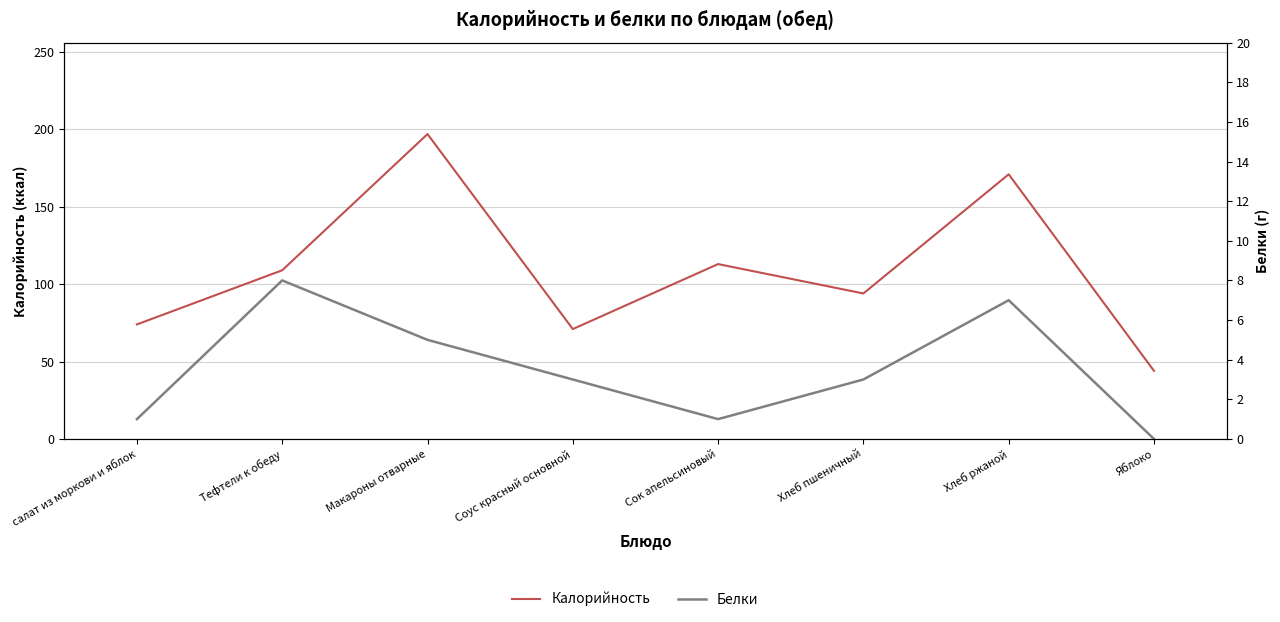

Is the value of Белки at Хлеб пшеничный greater than the value of Калорийность at Хлеб пшеничный?

No